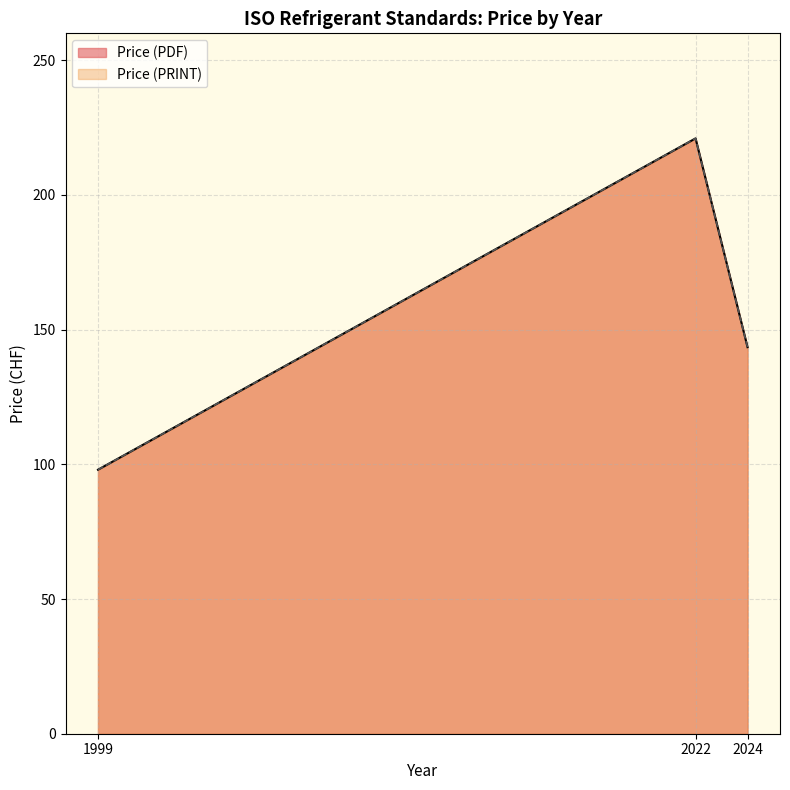

True or false: Price (PRINT) has more than 2 interior local peaks.

False